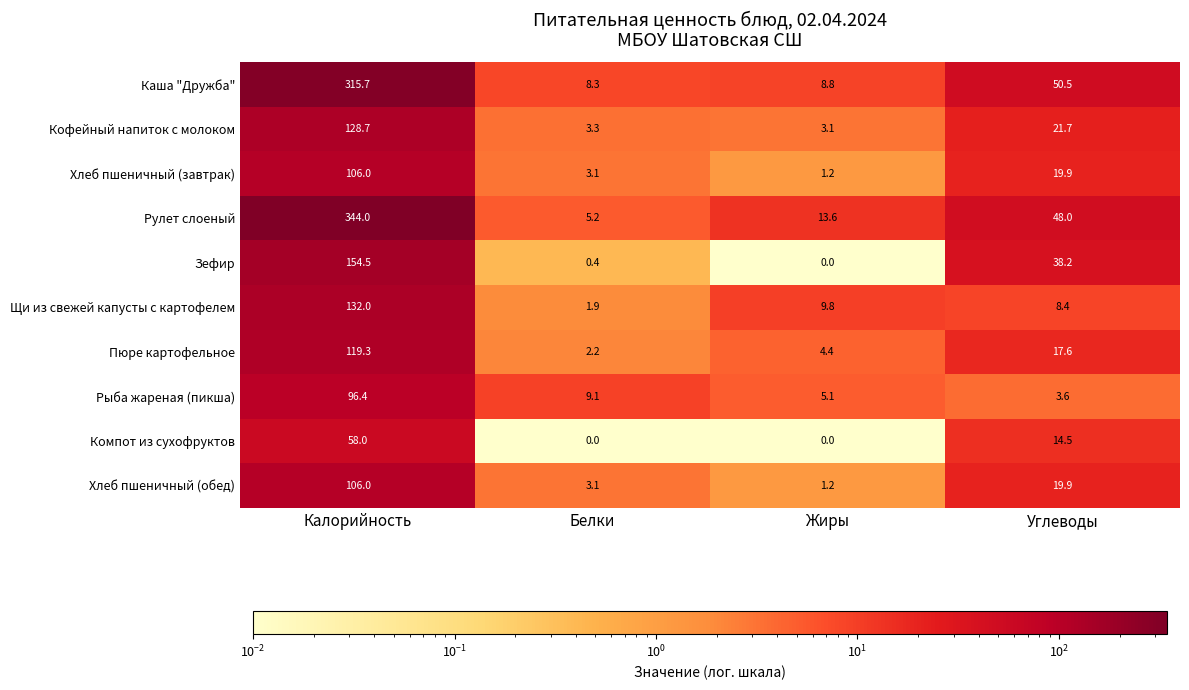

Rank the categories by Щи из свежей капусты с картофелем value from lowest to highest.

Белки, Углеводы, Жиры, Калорийность